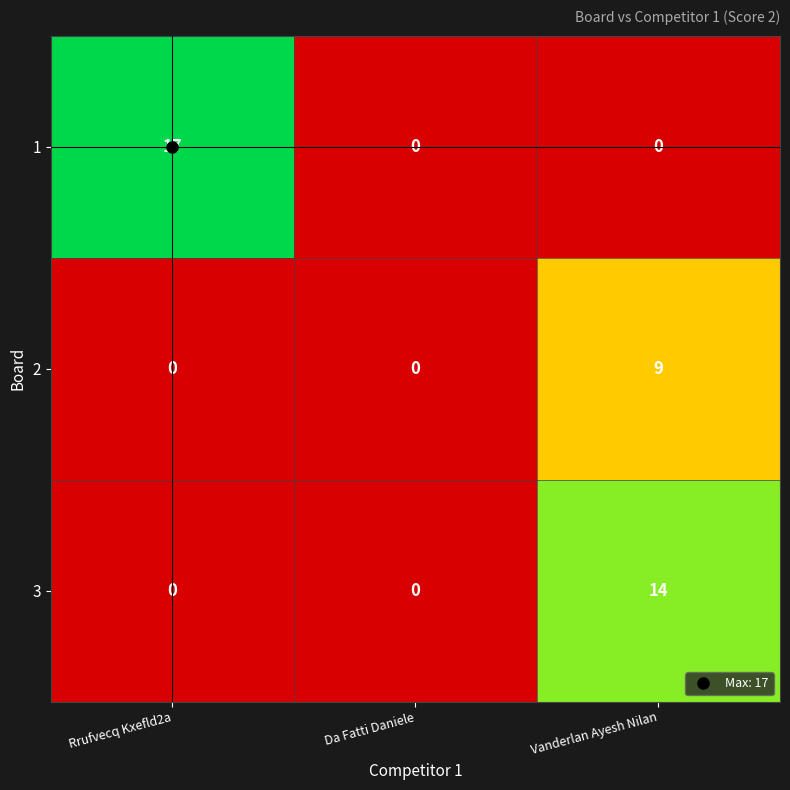

Which category has the highest value in the 2 series?

Vanderlan Ayesh Nilan